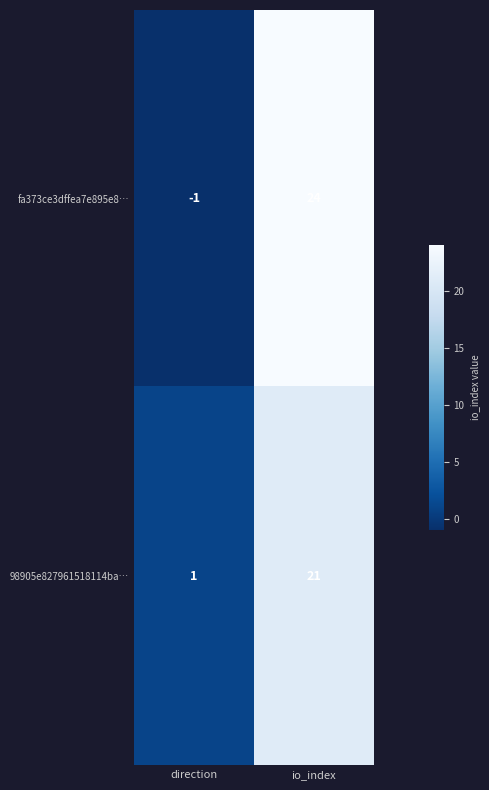

True or false: fa373ce3dffea7e895e8… has a value of 24 at io_index.

True